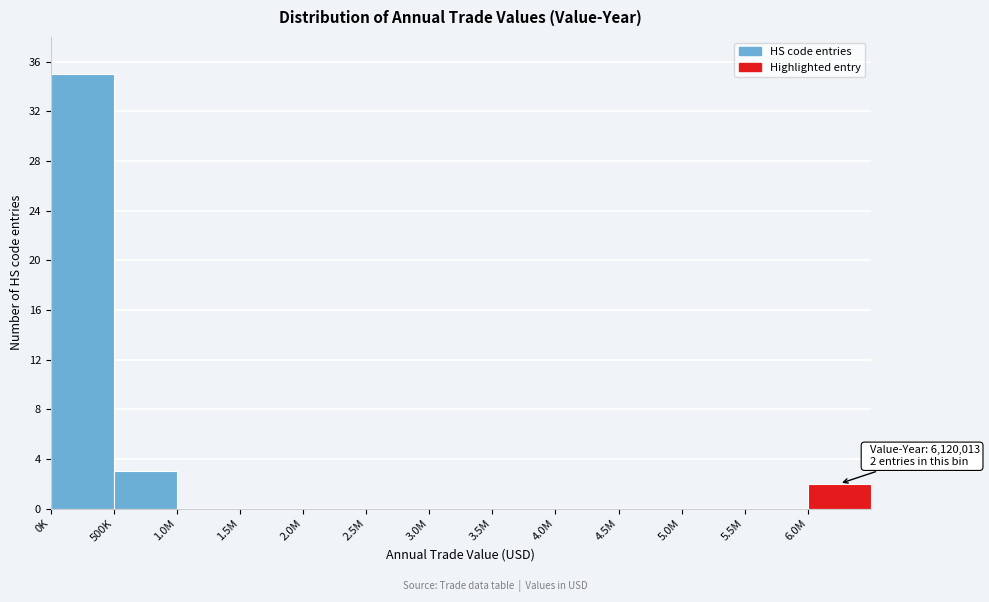

Reading left to right, extract all data points from this chart.

0K=35	500K=3	1.0M=0	1.5M=0	2.0M=0	2.5M=0	3.0M=0	3.5M=0	4.0M=0	4.5M=0	5.0M=0	5.5M=0	6.0M=2